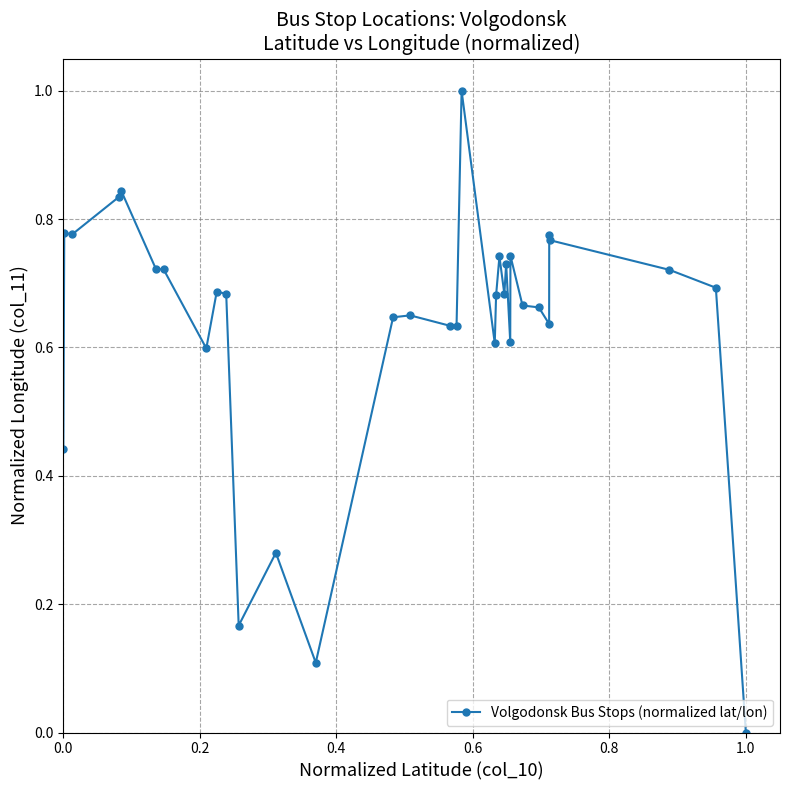

True or false: the data has more than 2 interior local peaks.

True